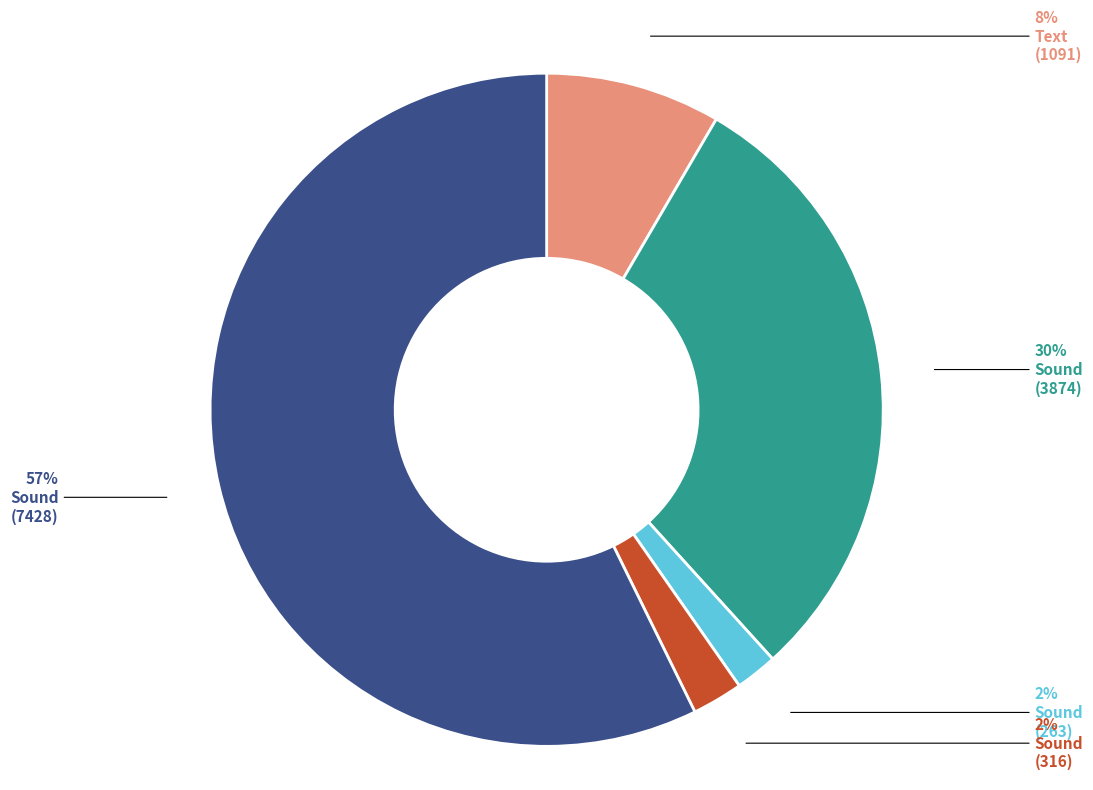

To the nearest percent, what is the average slice percentage?

20%